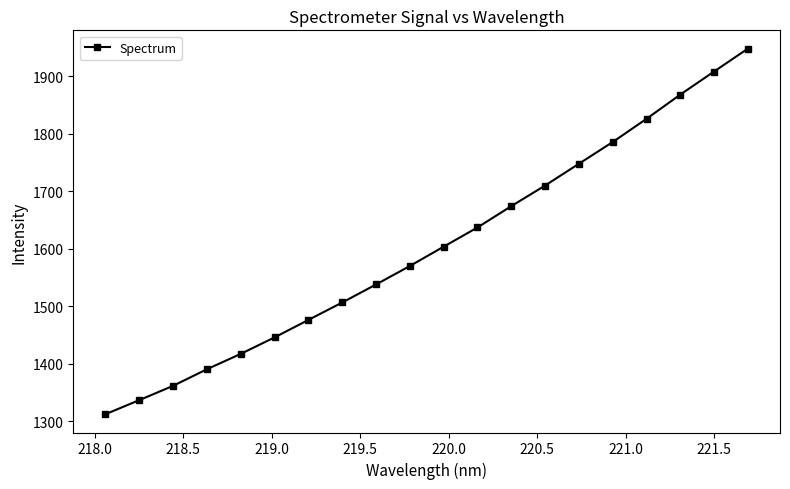

Reading left to right, what are all the values shown in this chart?

1312.1	1336.6	1361.5	1390.3	1417.0	1445.7	1476.1	1506.4	1537.7	1569.9	1603.5	1636.9	1673.9	1709.8	1747.7	1785.5	1825.8	1867.9	1908.1	1947.9